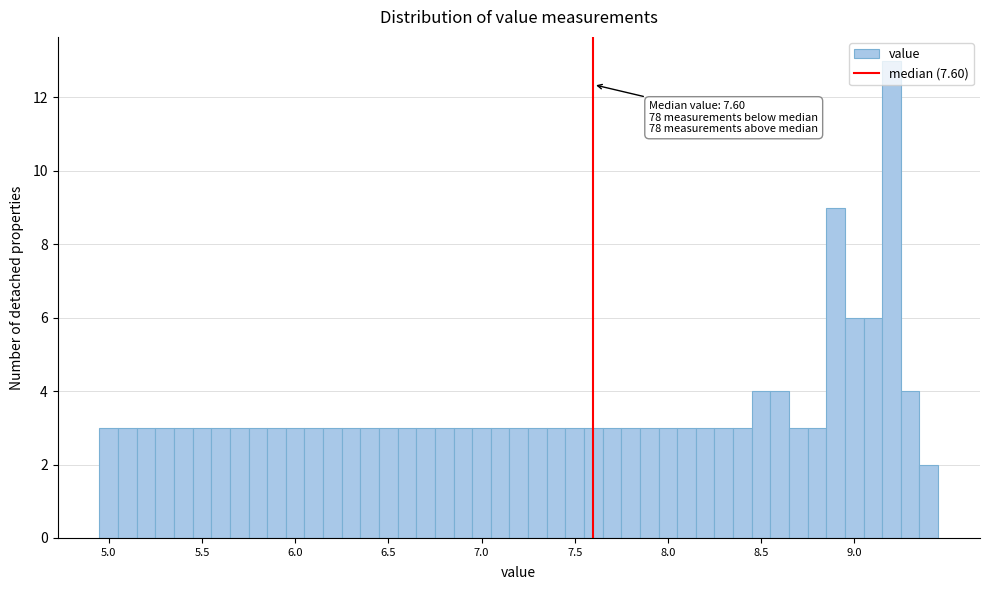

Around what value on the x-axis is the tallest bar? Give the approximate position of its centre, as read against the axis.

9.20